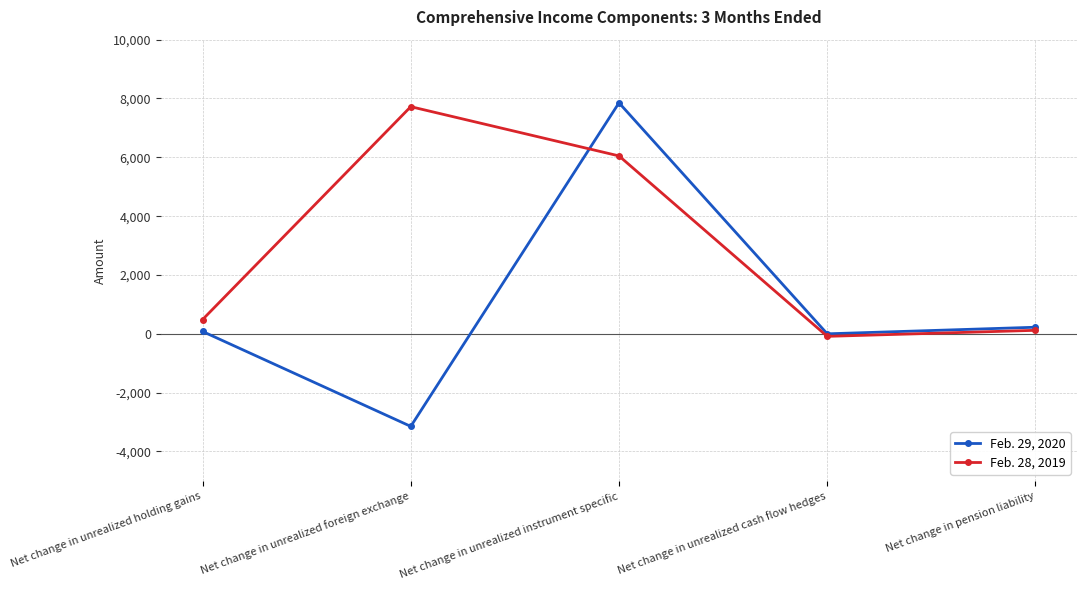

Reading left to right, transcribe all the data shown in this chart.

Feb. 29, 2020: Net change in unrealized holding gains=81	Net change in unrealized foreign exchange=-3147	Net change in unrealized instrument specific=7853	Net change in unrealized cash flow hedges=0	Net change in pension liability=224
Feb. 28, 2019: Net change in unrealized holding gains=484	Net change in unrealized foreign exchange=7722	Net change in unrealized instrument specific=6048	Net change in unrealized cash flow hedges=-86	Net change in pension liability=119